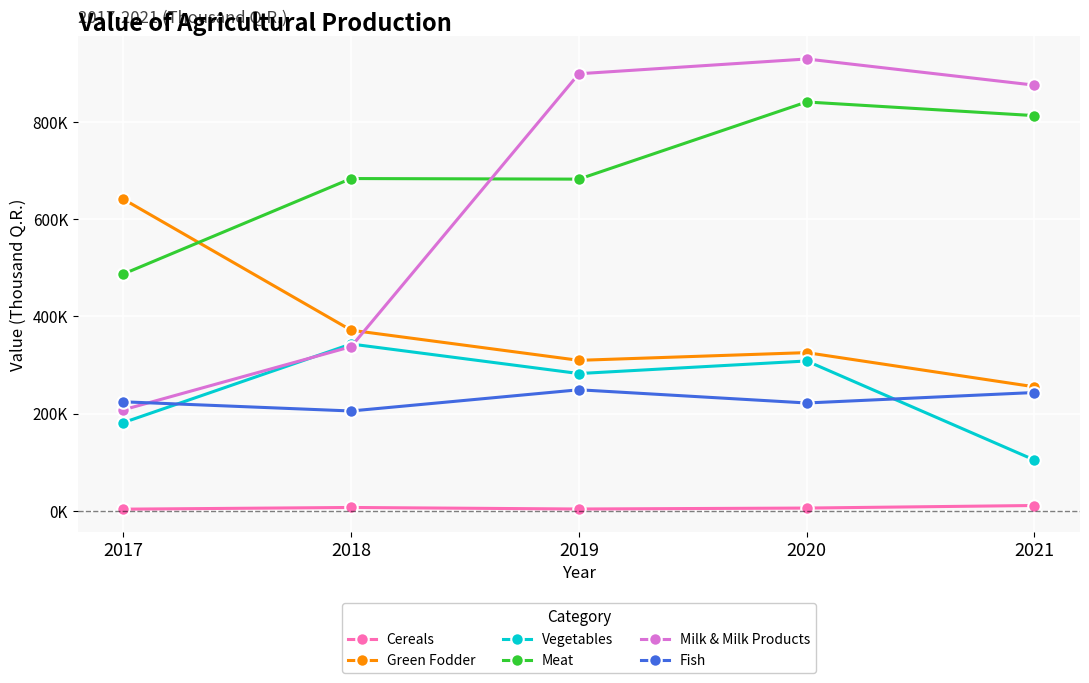

Reading left to right, transcribe all the data shown in this chart.

Cereals: 3153.0	6664.0	3483.6	5436.5	10708.0
Green Fodder: 641418.0	371628.0	309599.5	325497.0	255083.0
Vegetables: 181393.0	343204.0	282386.0	308288.0	104341.0
Meat: 487396.0	683898.0	682688.0	841546.0	813456.0
Milk & Milk Products: 207742.0	337710.0	899667.0	930074.0	876195.0
Fish: 224227.0	205310.0	248989.0	221779.0	243359.0